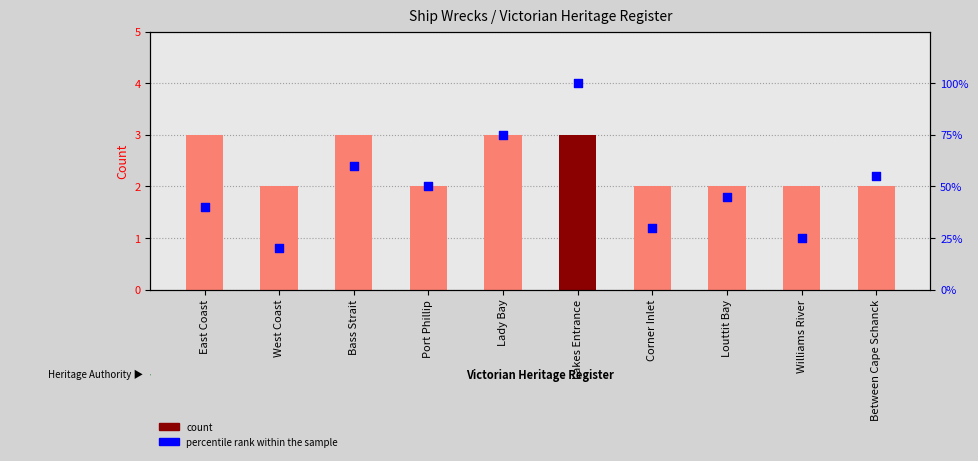

At how many categories does at least one series exceed 67?

2